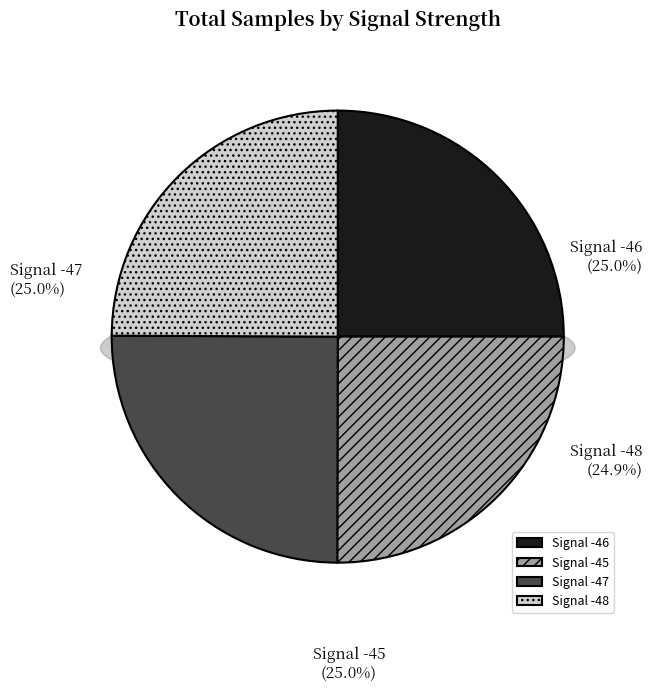

How many segments does this pie chart have?

4